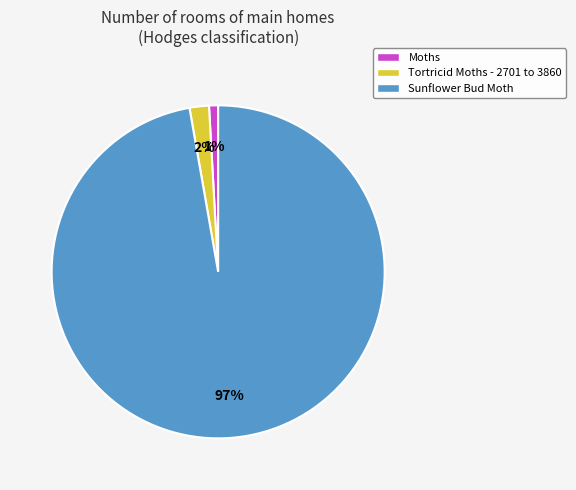

Which category has the biggest portion of the pie?

Sunflower Bud Moth